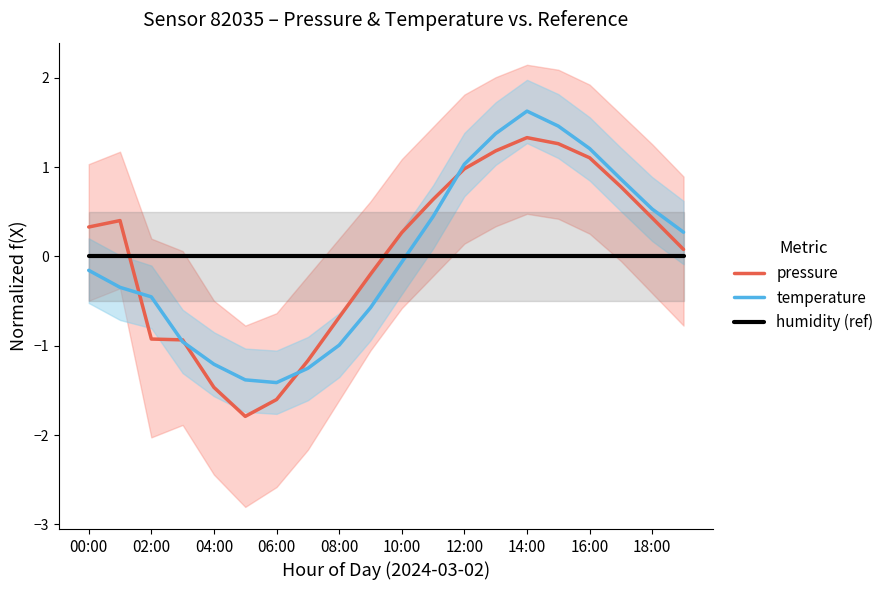

How many positive values does the pressure series have?

12